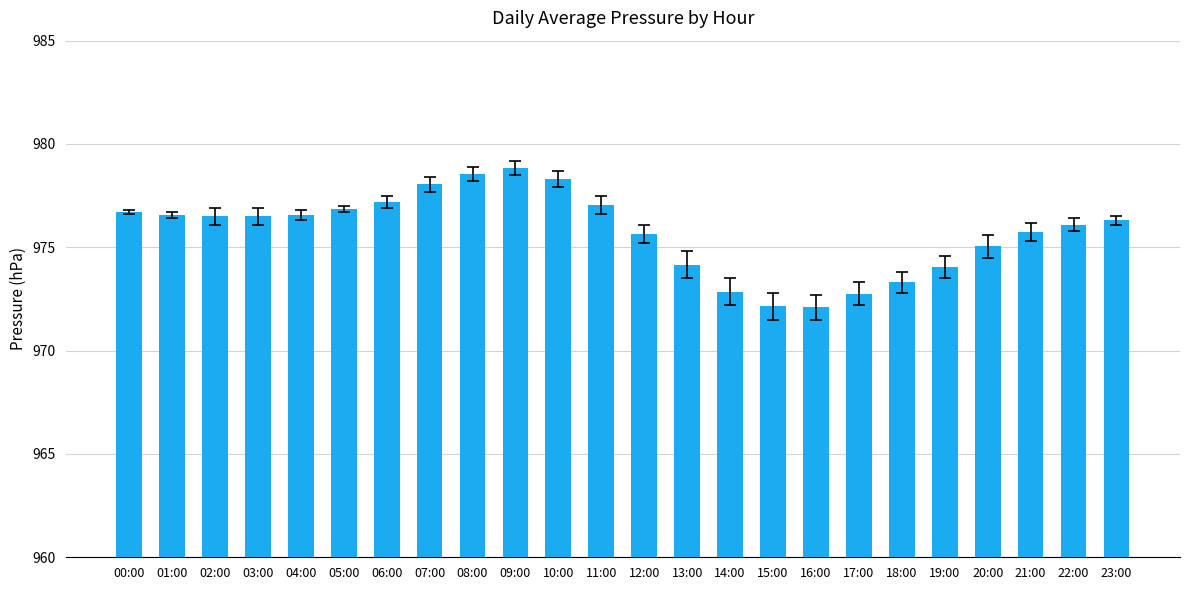

What is the sum of the values at 12:00 and 15:00?

1947.8